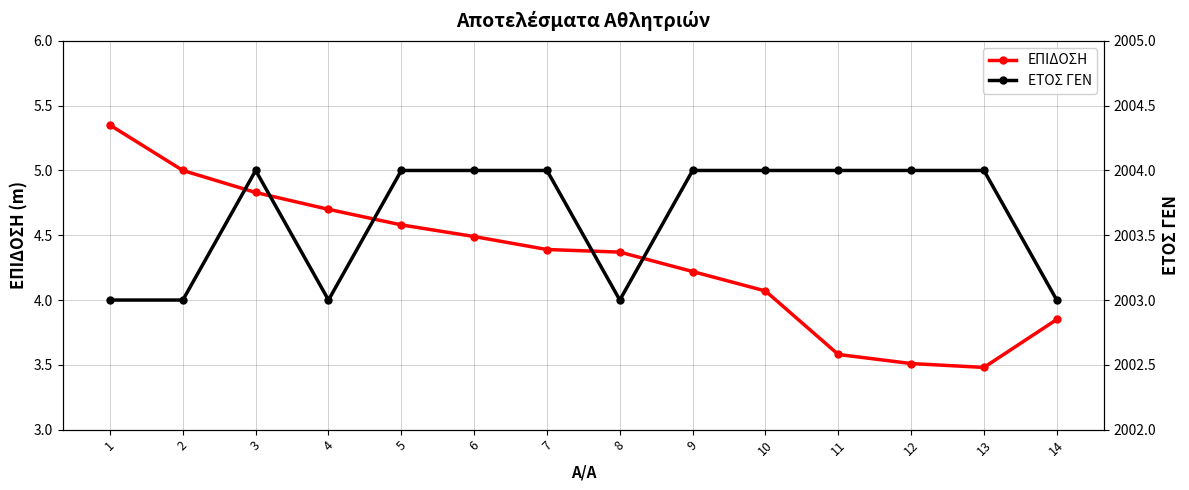

Read the ΕΠΙΔΟΣΗ value at 14.

3.9